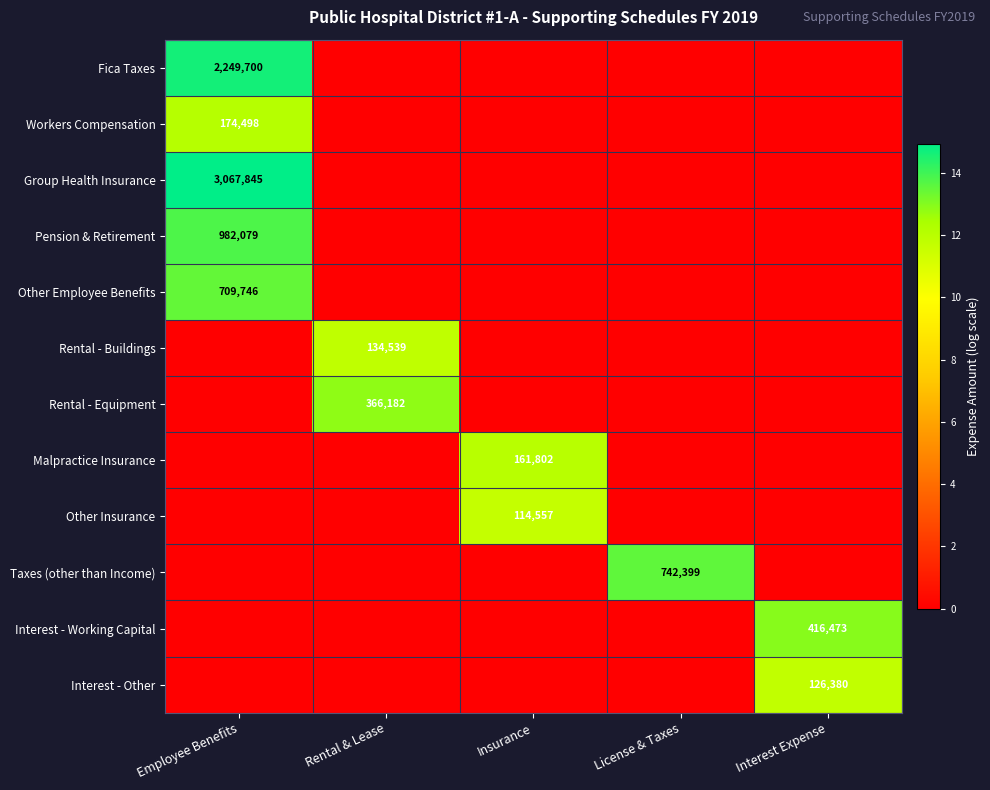

The Workers Compensation series shows 174498 at Employee Benefits. True or false?

True